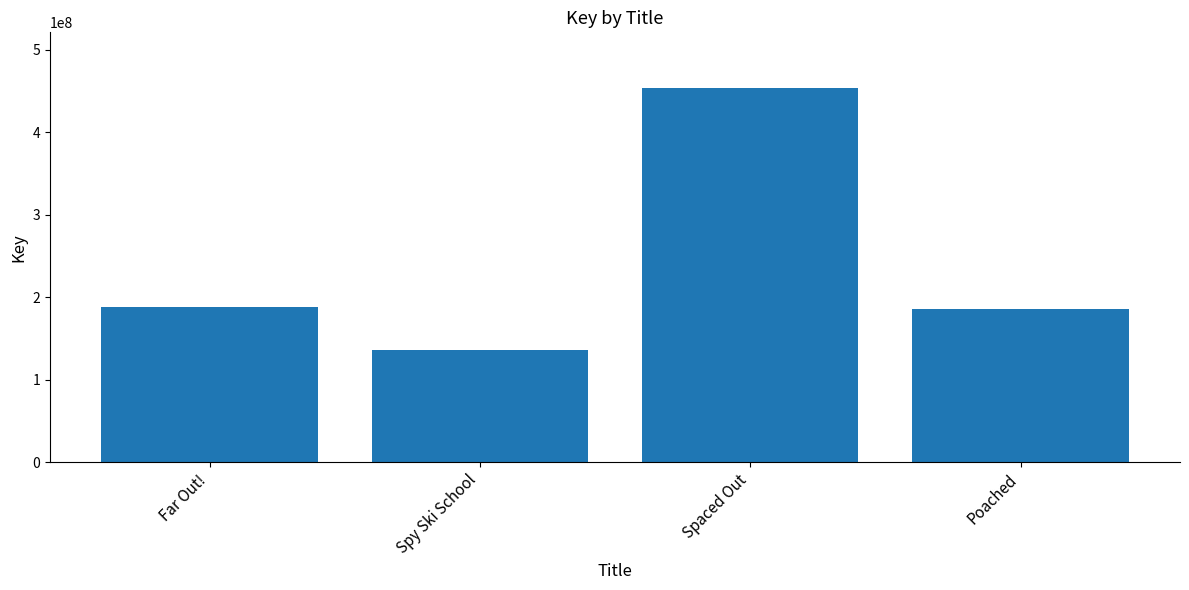

The value at Spaced Out is 755483963. True or false?

False